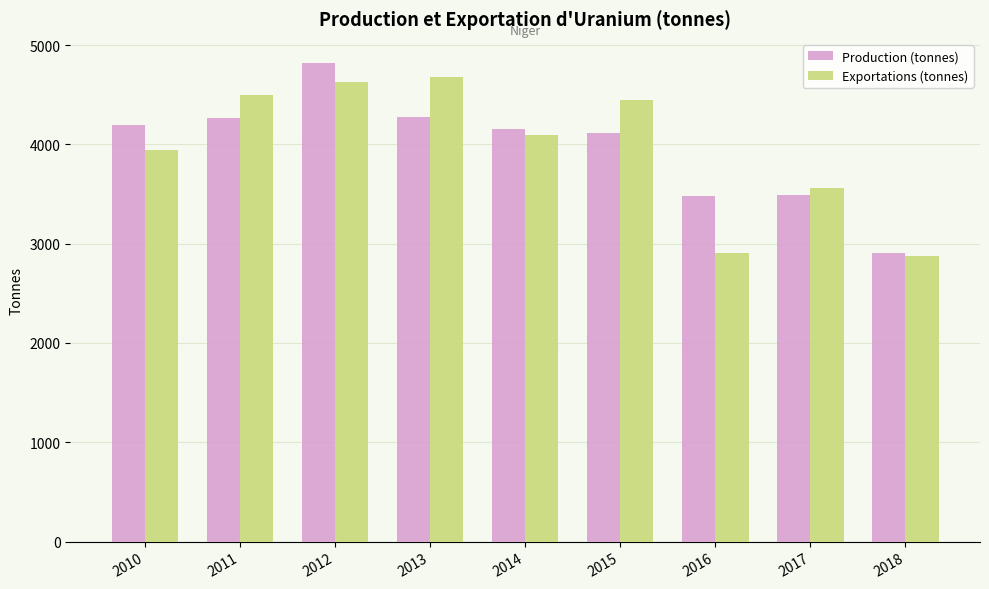

At which label does Exportations (tonnes) first exceed 4099?

2011